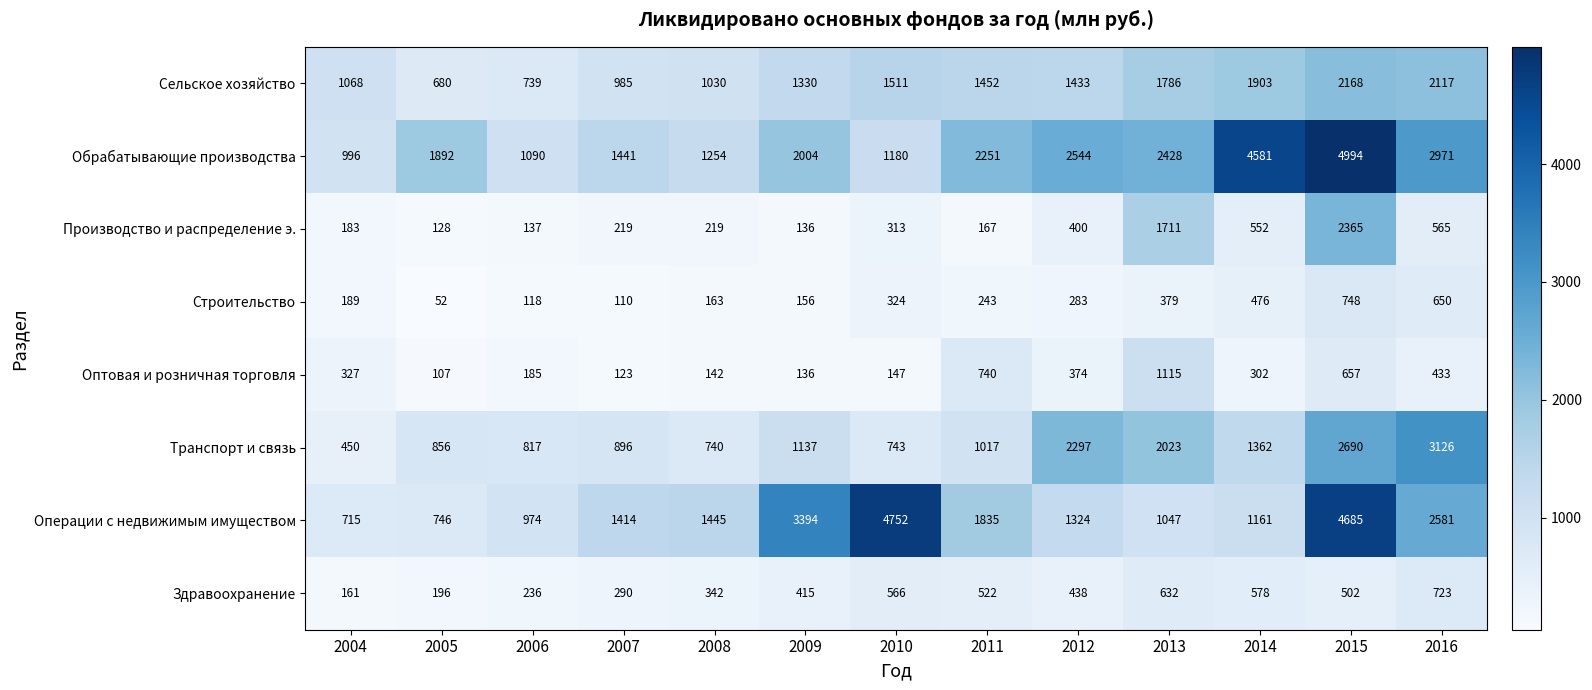

Rank the series by their maximum value, from highest to lowest.

Обрабатывающие производства, Операции с недвижимым имуществом, Транспорт и связь, Производство и распределение э., Сельское хозяйство, Оптовая и розничная торговля, Строительство, Здравоохранение